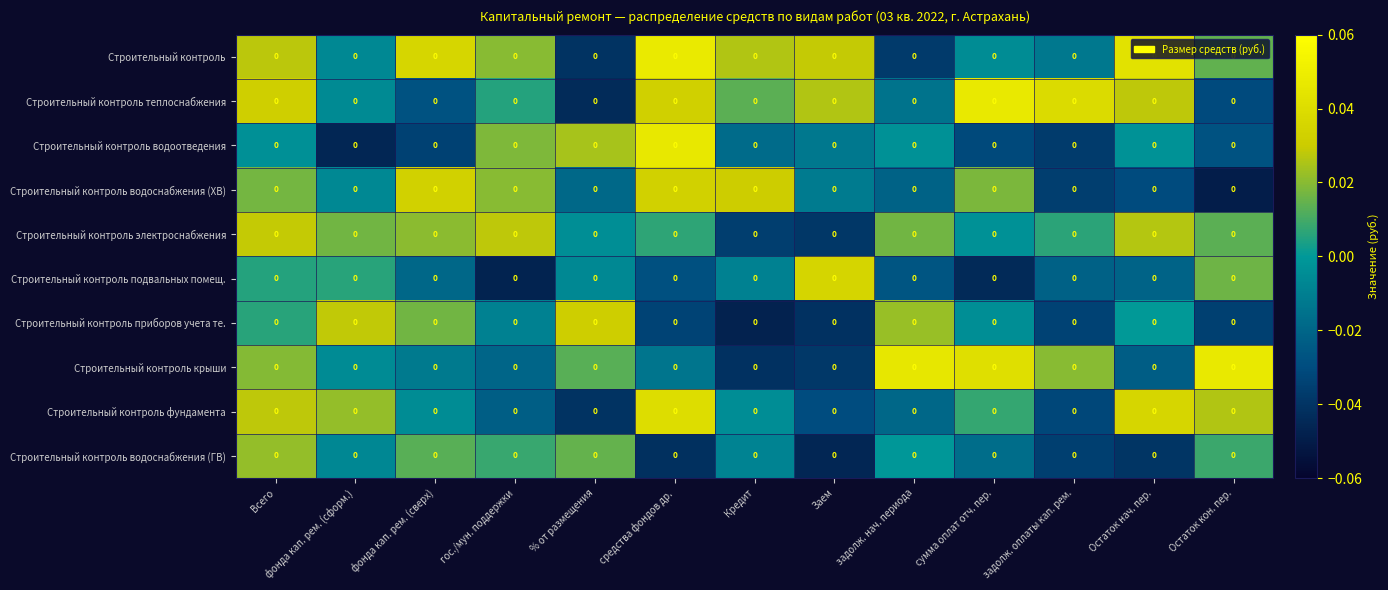

How many distinct data groups are displayed?

10